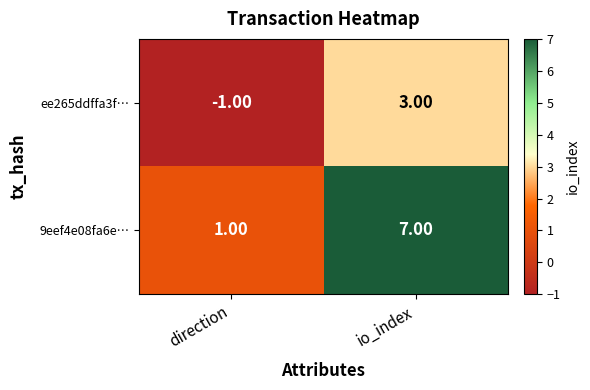

Count the number of data series in this chart.

2